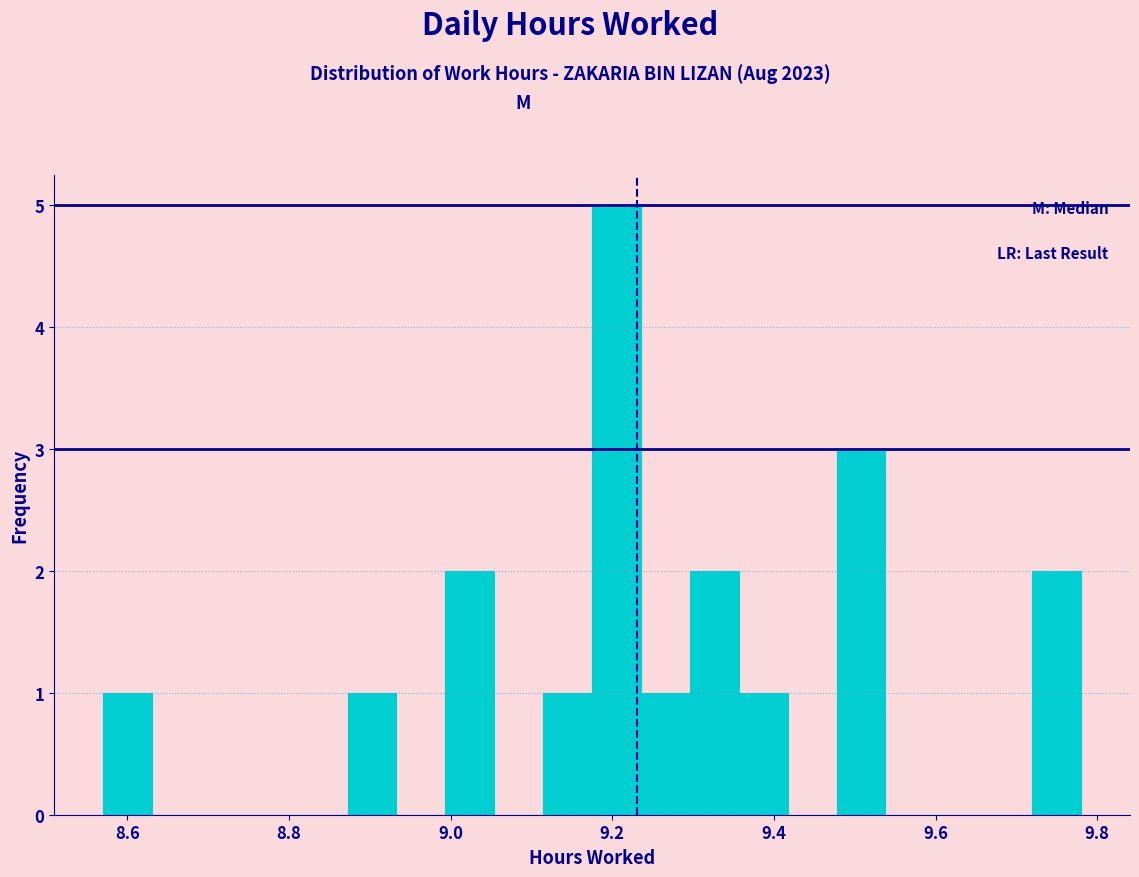

Read against the x-axis, roughly where is the centre of the tallest bar?

9.20